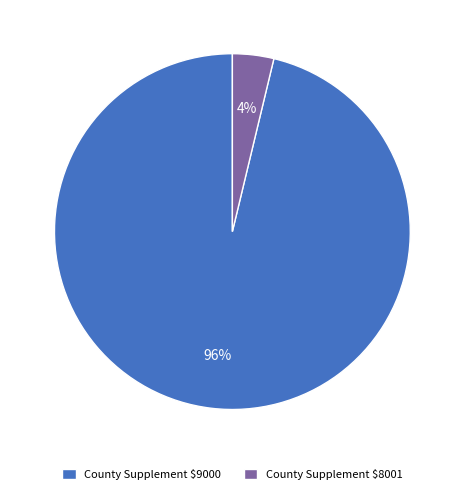

Which category has the smallest portion of the pie?

County Supplement $8001